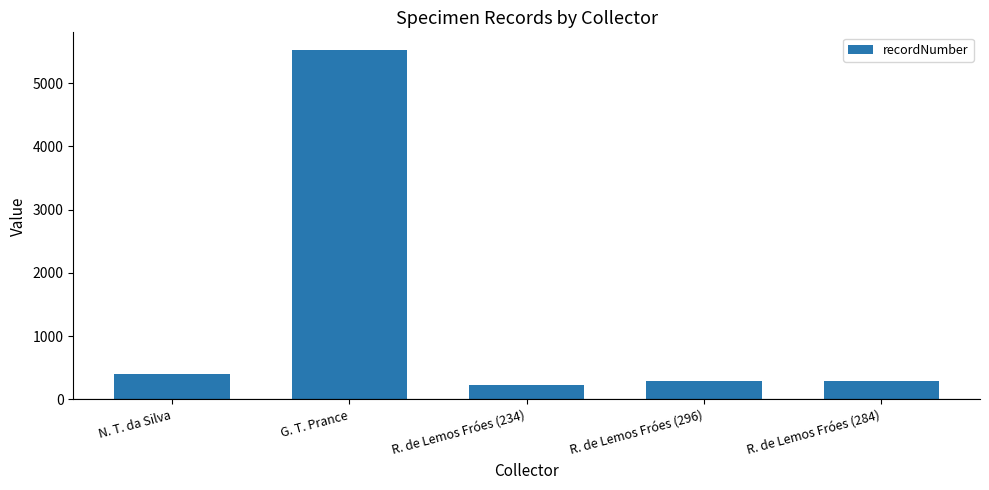

The chart shows a value of 284 at R. de Lemos Fróes (284). True or false?

True